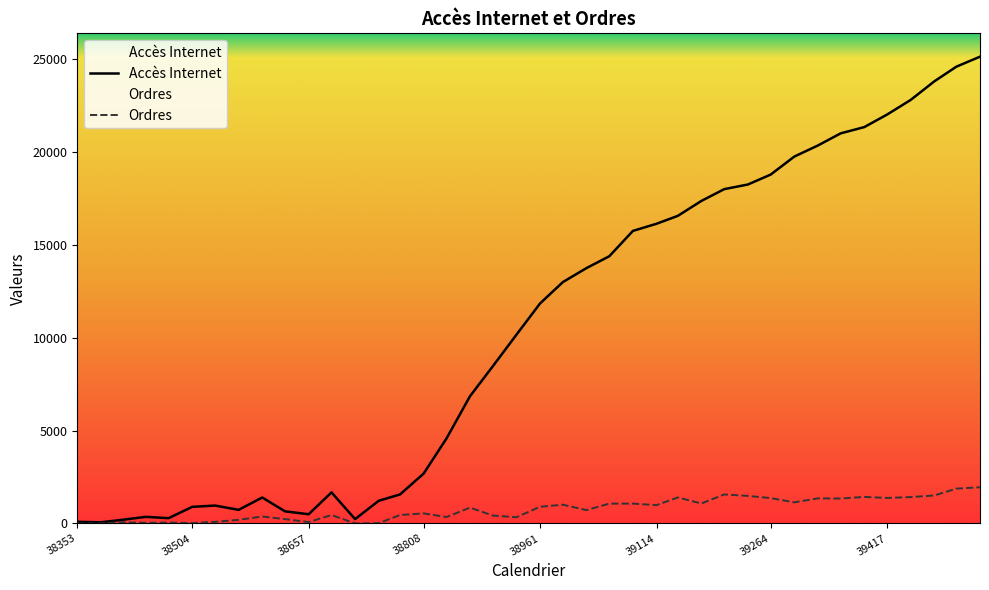

List the series in order of their overall mean, lowest first.

Ordres, Accès Internet